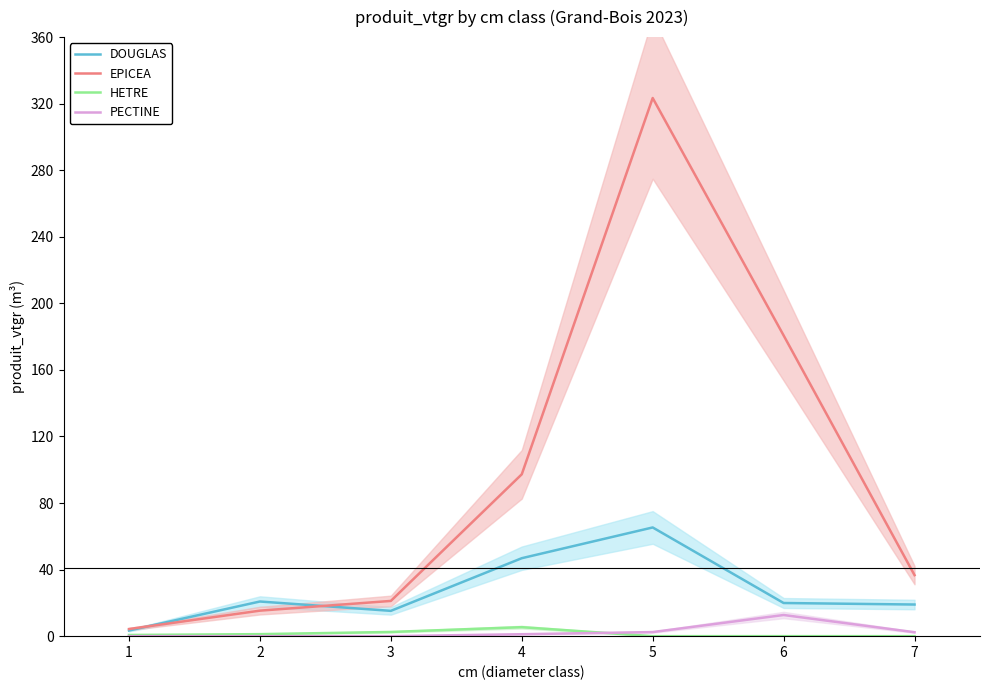

Which category has the highest value across all series?

5